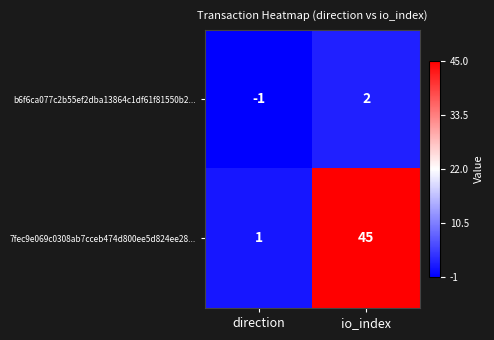

The b6f6ca077c2b55ef2dba13864c1df61f81550b2... series shows 2 at io_index. True or false?

True